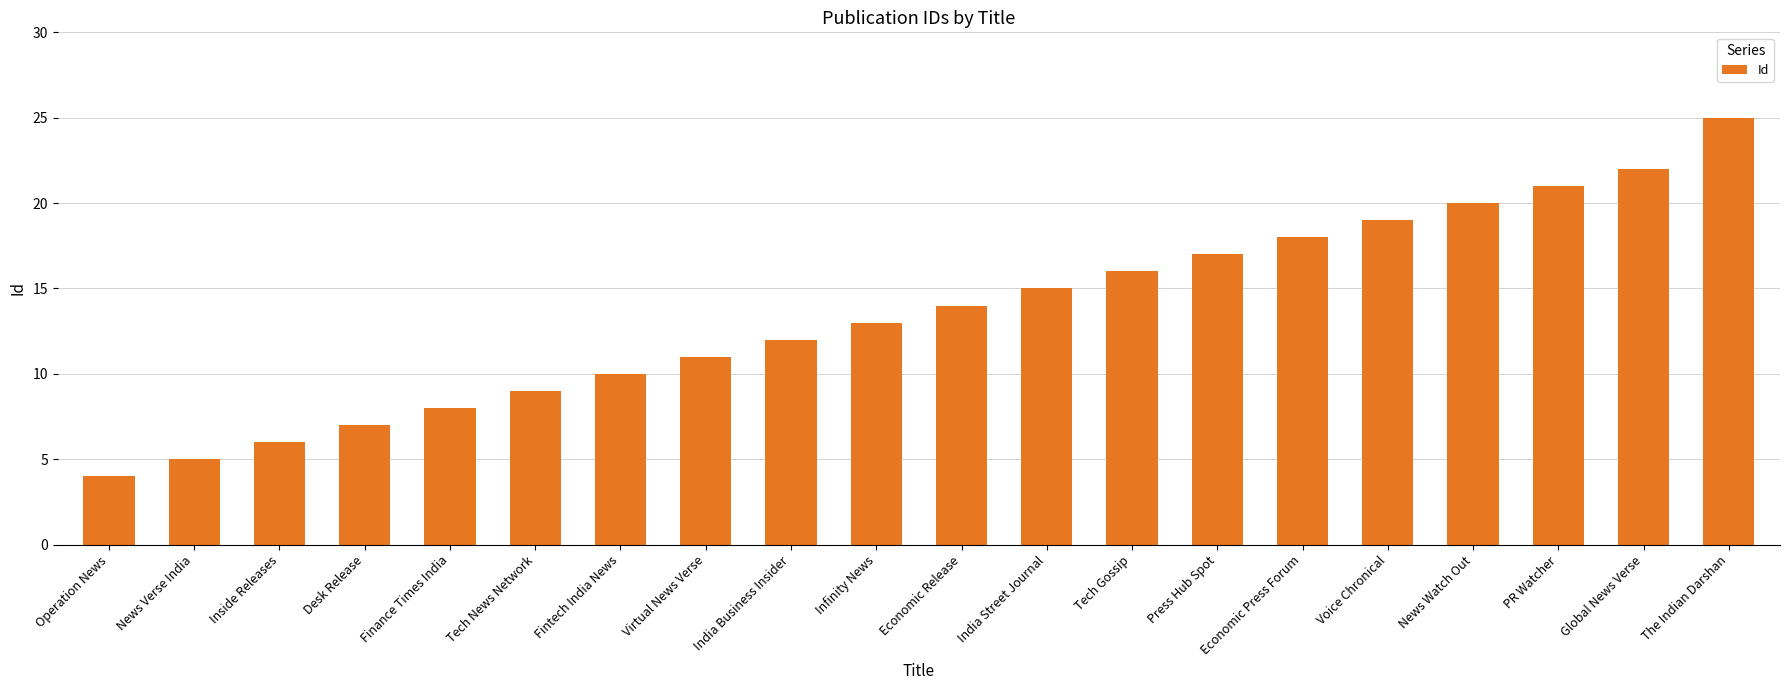

Which category has the lowest value across all series?

Operation News